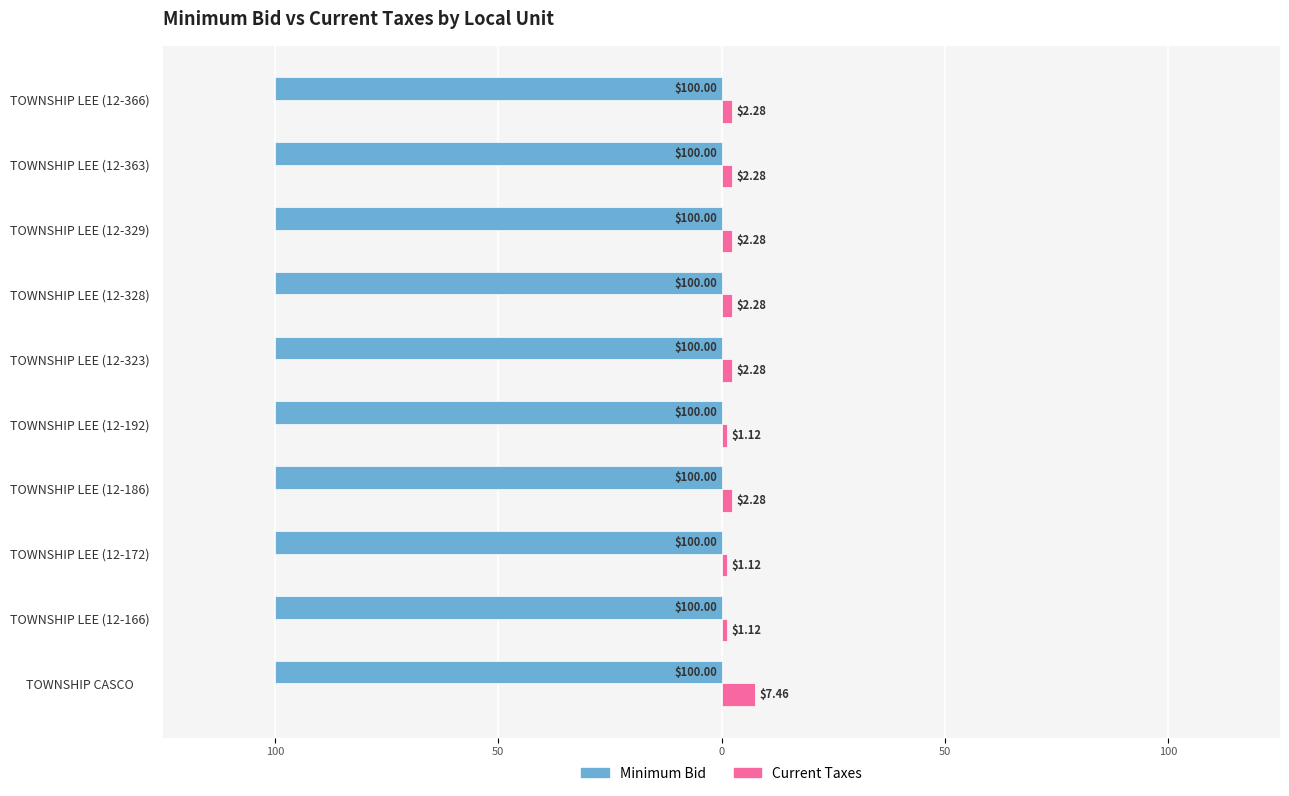

Which series has the largest range (max minus min)?

Current Taxes